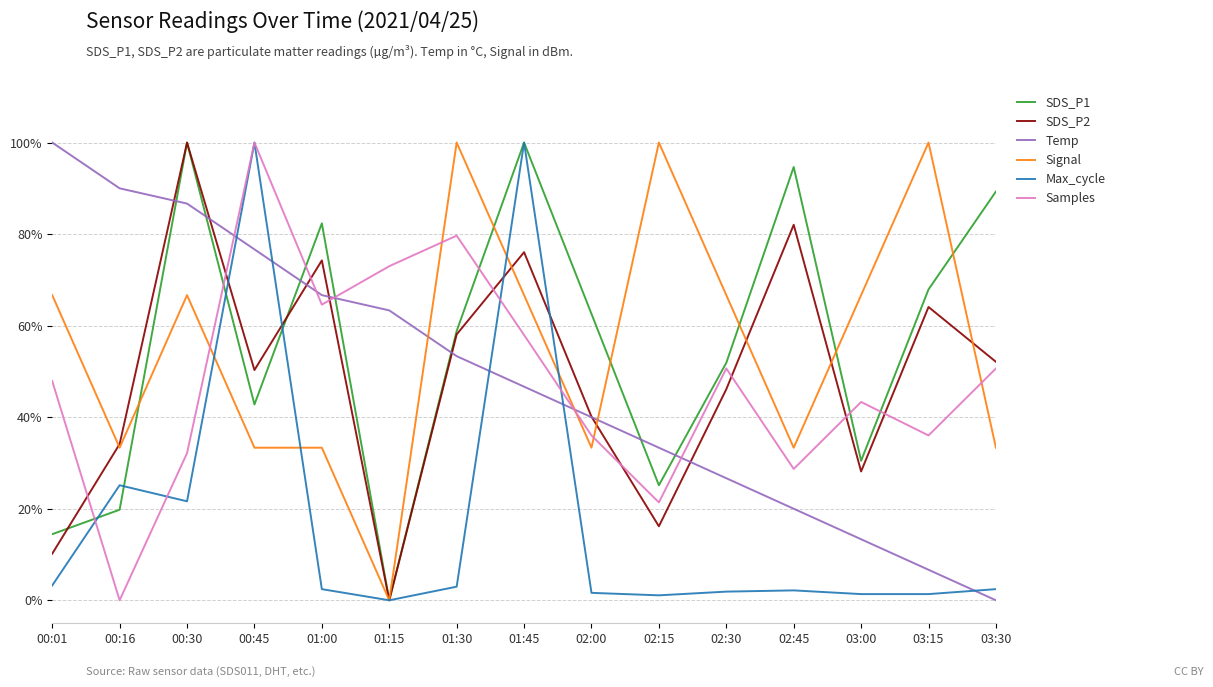

At which label does SDS_P1 reach its minimum?

01:15